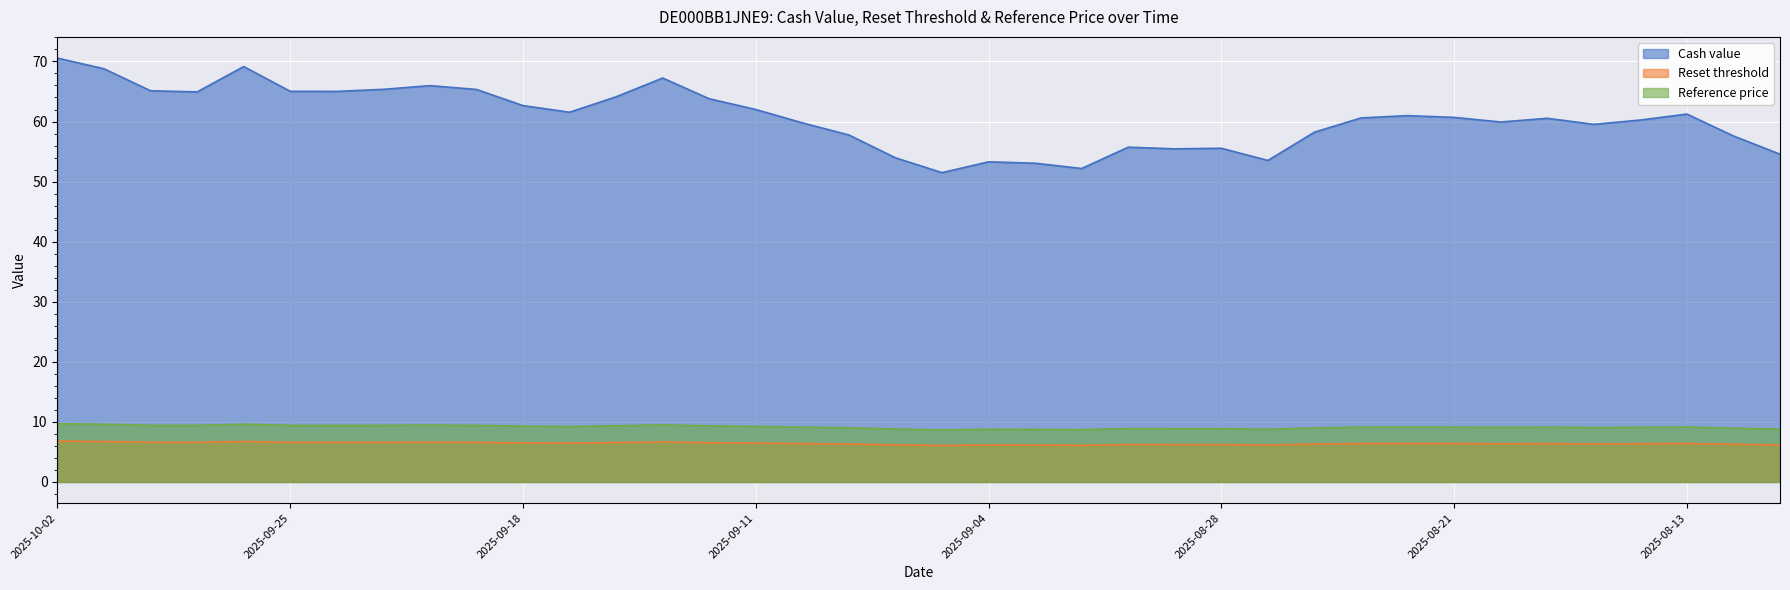

What is the difference between the second highest and minimum values in the Reference price series?

0.9